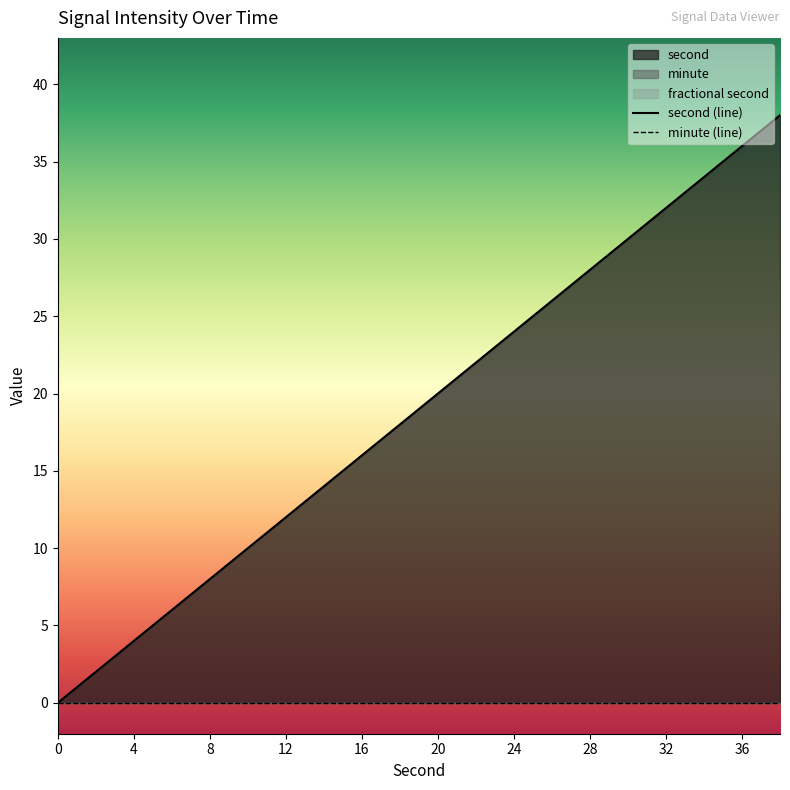

Between 20 and 18, which series saw the biggest shift?

second (line)